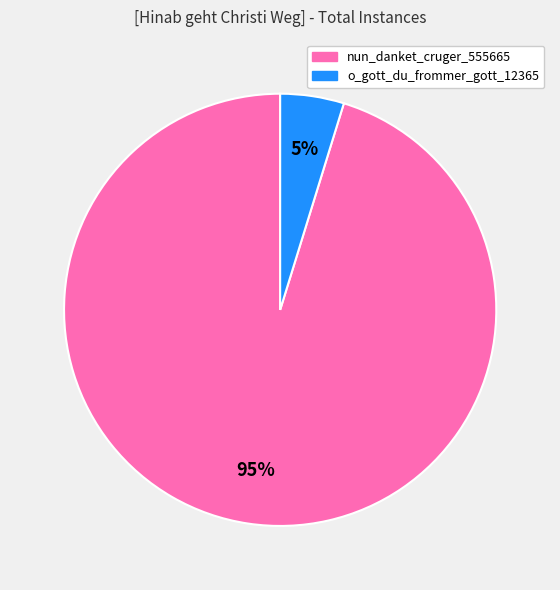

To the nearest percent, what portion does nun_danket_cruger_555665 represent?

95%